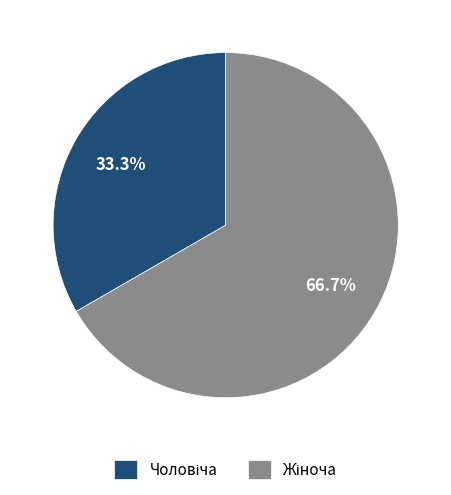

To the nearest percent, what portion does Жіноча represent?

67%